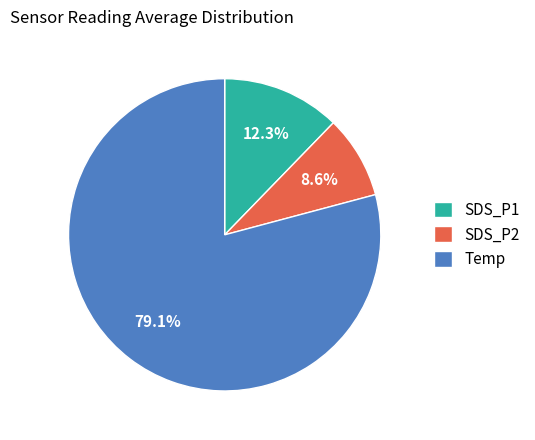

Do SDS_P2 and SDS_P1 together represent more than half of the pie?

No